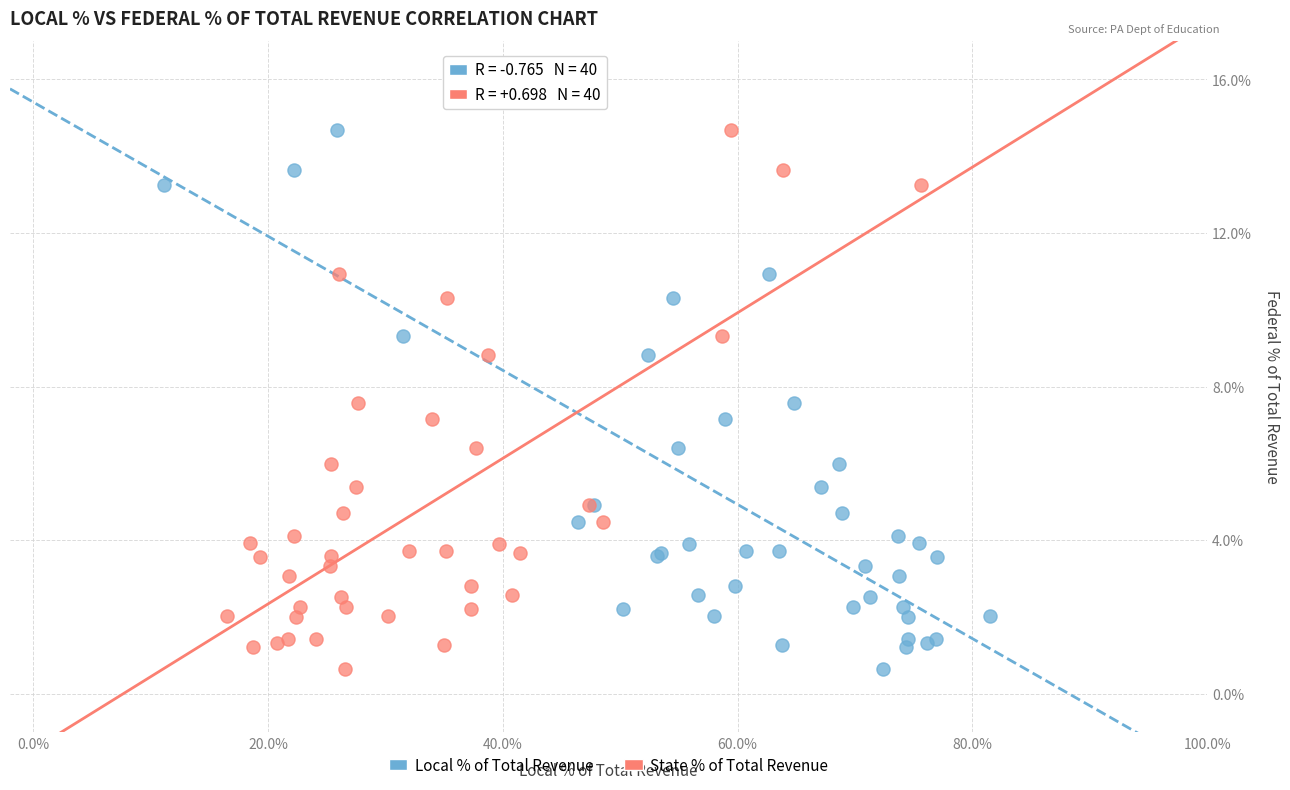

What are all the series names shown in the legend?

Local % of Total Revenue, State % of Total Revenue